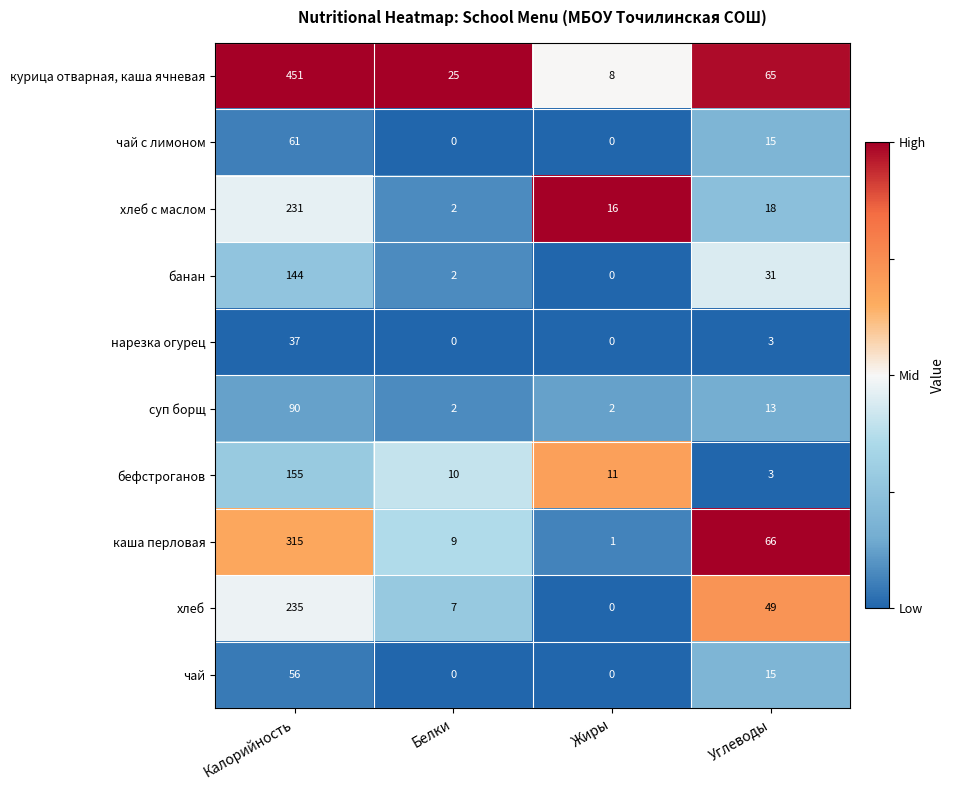

What is the difference between the нарезка огурец values at Белки and Калорийность?

37